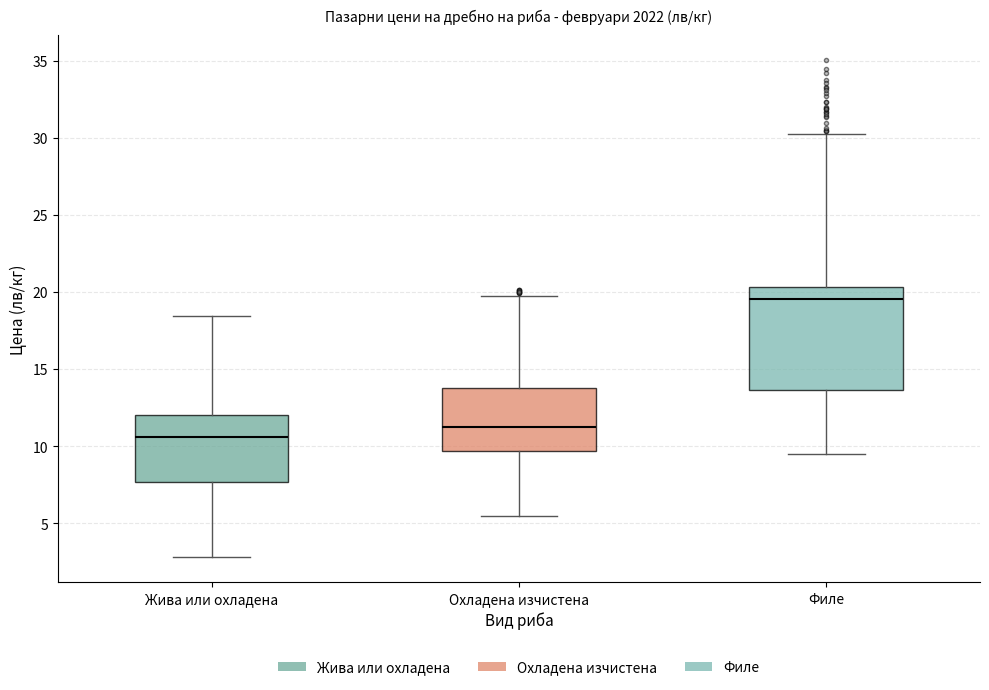

Which box is the tallest, from its lower edge to its upper edge?

Филе